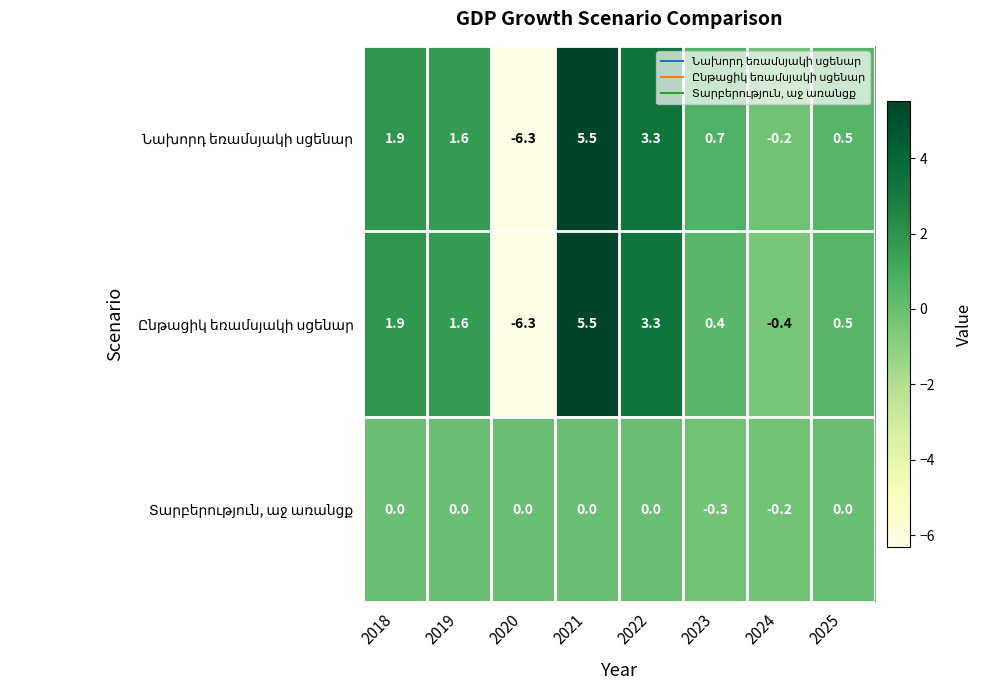

At which category is the sum across all series the highest?

2021